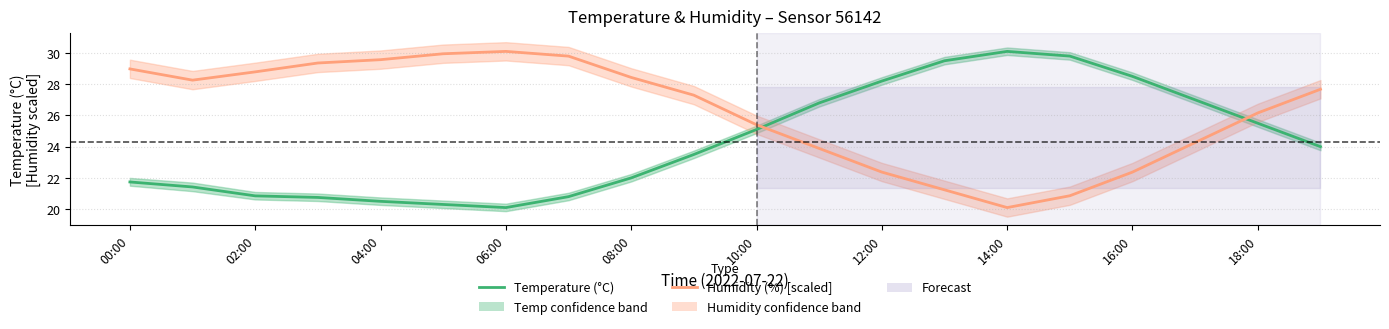

The value of Humidity (%) [scaled] at 14:00 is 7.6. True or false?

False